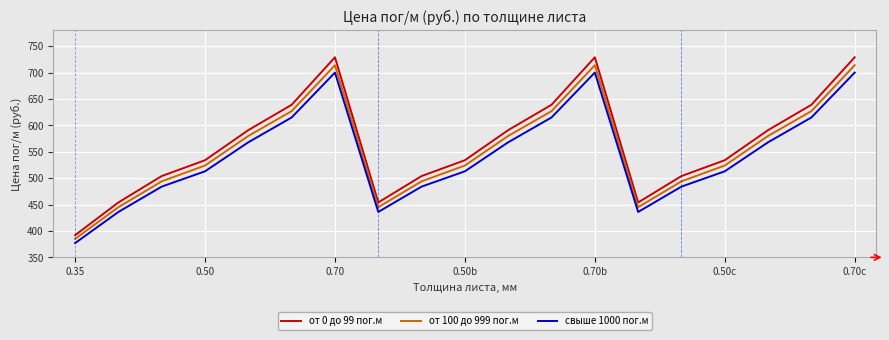

Which series has the widest spread of values?

от 0 до 99 пог.м